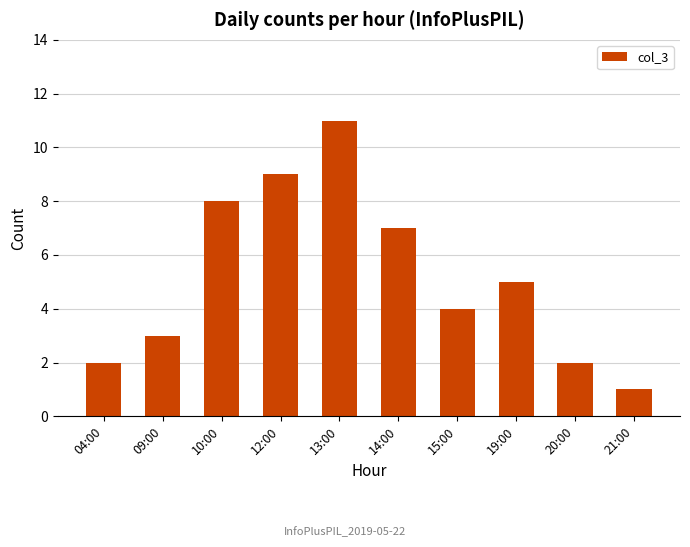

Reading left to right, extract all data points from this chart.

04:00=2	09:00=3	10:00=8	12:00=9	13:00=11	14:00=7	15:00=4	19:00=5	20:00=2	21:00=1